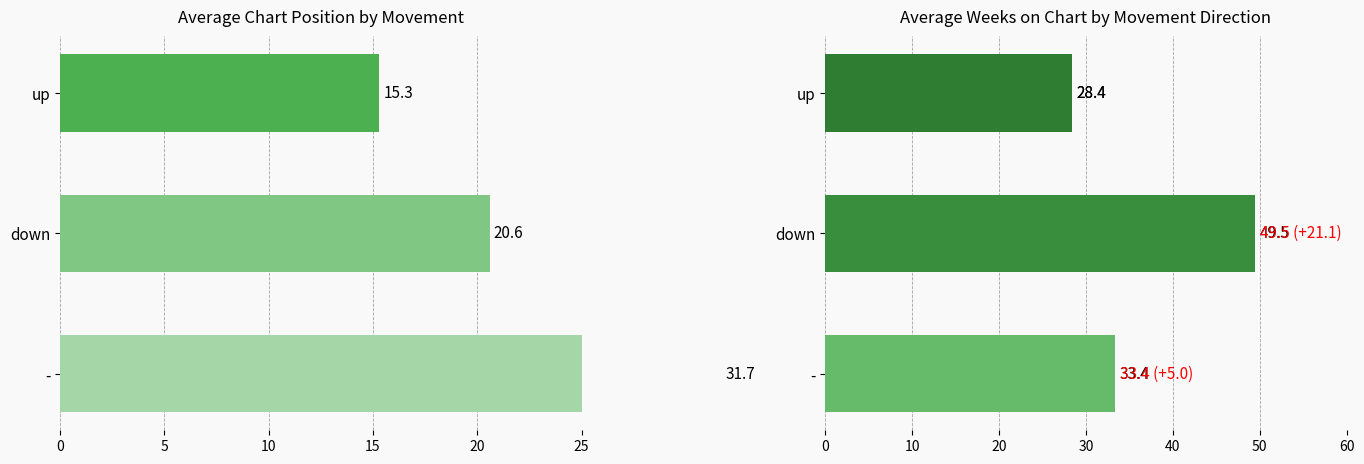

Reading right to left, extract all data points from this chart.

Avg Position: 31.7	20.6	15.3
Avg Weeks on Chart: 33.4	49.5	28.4